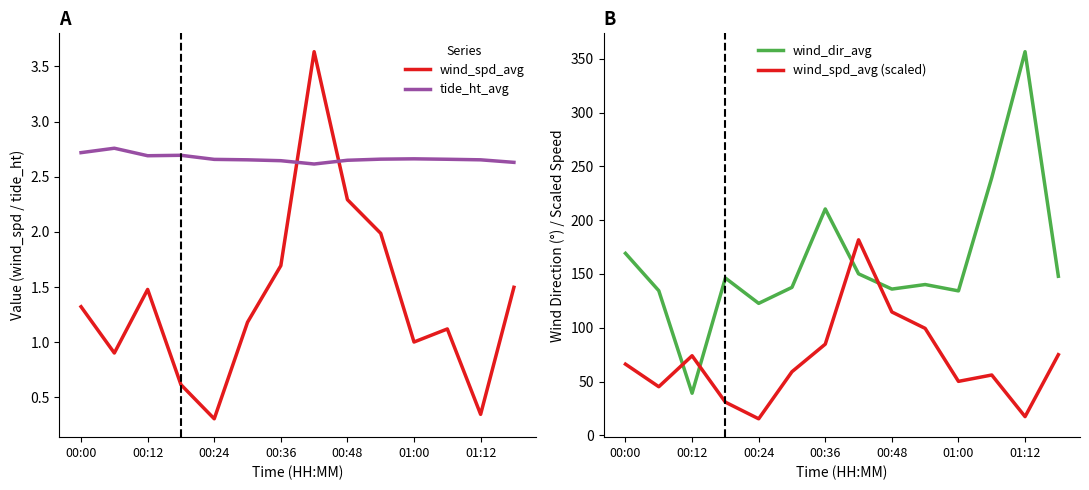

What is the maximum value for wind_spd_avg?

3.6